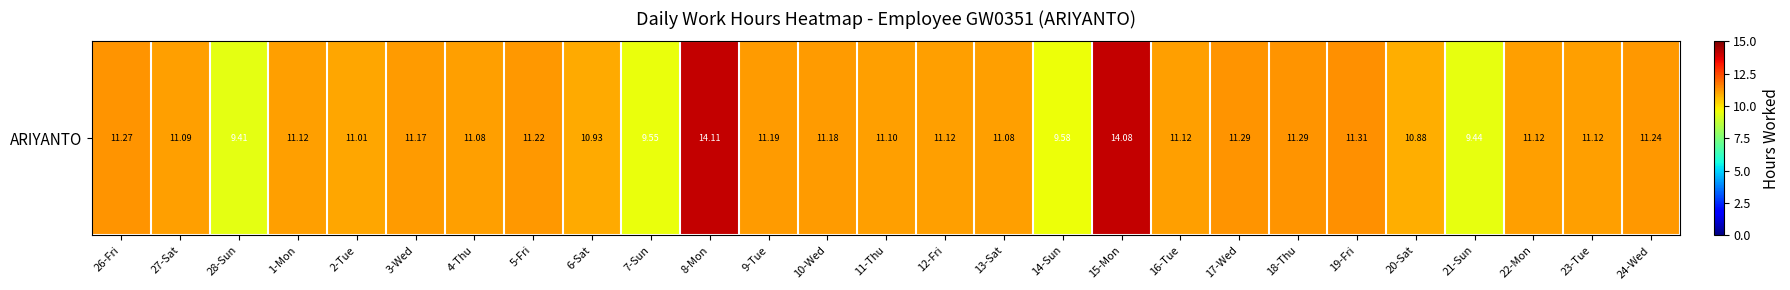

Where is the data nearest to the value 11?

2-Tue